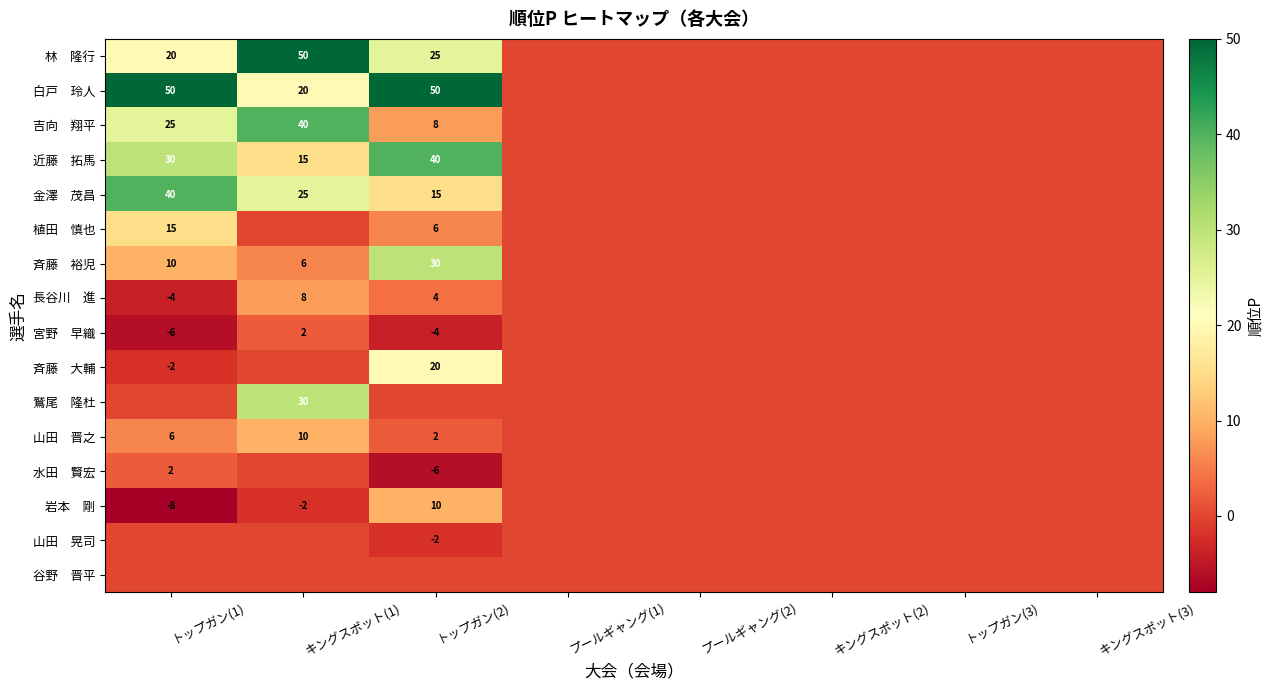

Is it true that 谷野 晋平 equals 0 at トップガン(1)?

True